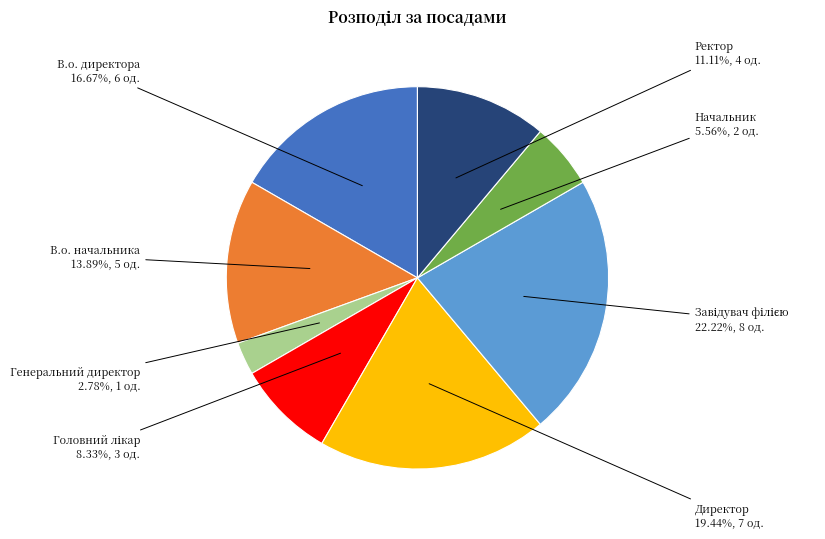

Is there a majority slice in this chart?

No